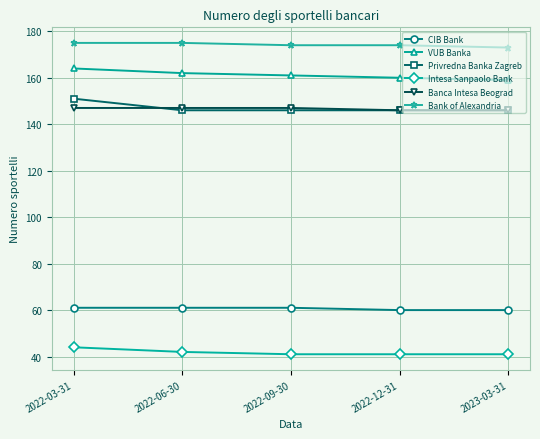

What is the spread (max minus min) of values at 2022-09-30?

133